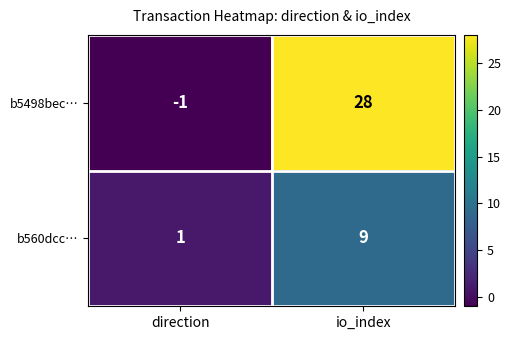

What is the difference between the maximum and minimum values in the b560dcc… series?

8